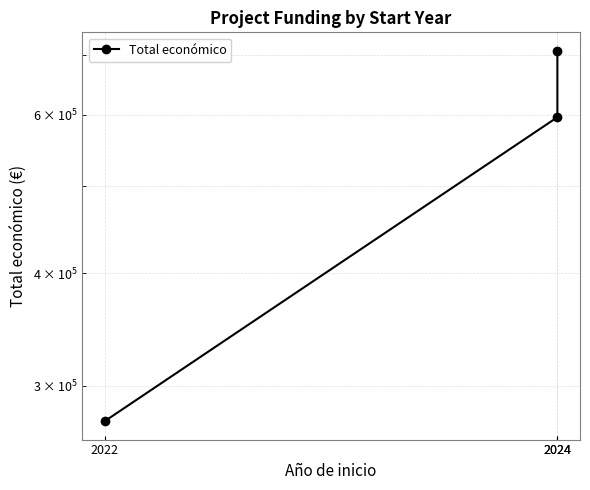

What is the change in value from 2024 to 2024?

+110313